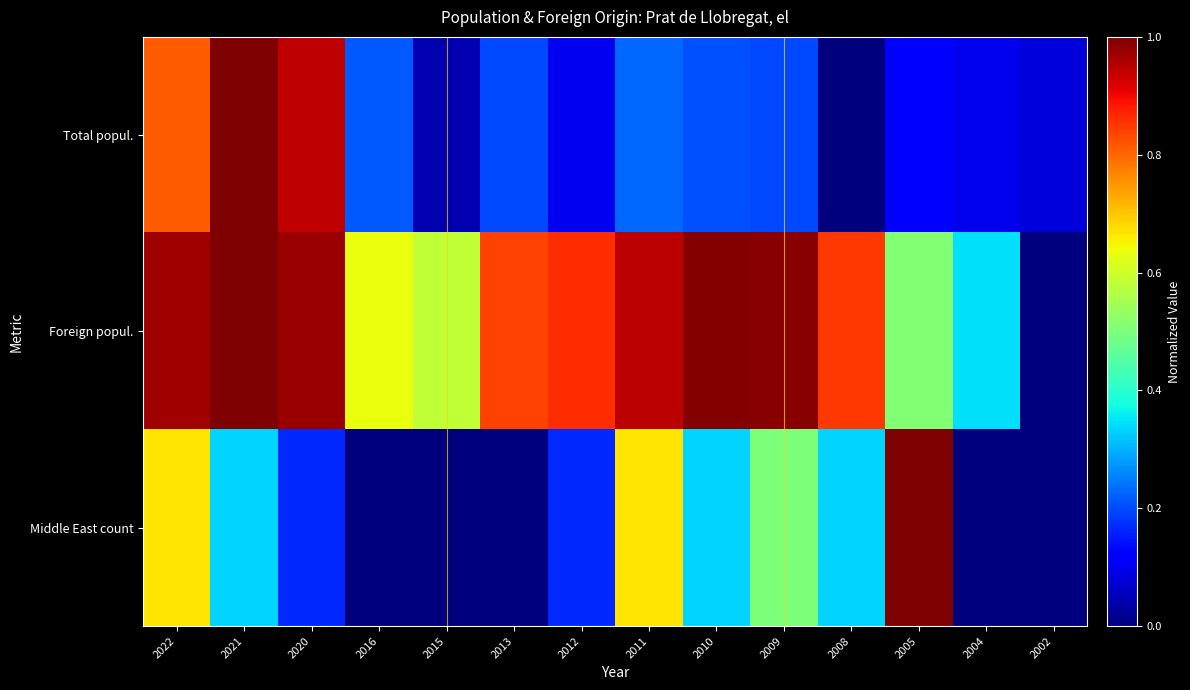

Reading left to right, transcribe all the data shown in this chart.

Total popul.: 2022=0.8	2021=1.0	2020=0.9	2016=0.2	2015=0.0	2013=0.2	2012=0.1	2011=0.2	2010=0.2	2009=0.2	2008=0.0	2005=0.1	2004=0.1	2002=0.1
Foreign popul.: 2022=1.0	2021=1.0	2020=1.0	2016=0.6	2015=0.6	2013=0.8	2012=0.9	2011=0.9	2010=1.0	2009=1.0	2008=0.9	2005=0.5	2004=0.3	2002=0.0
Middle East count: 2022=0.7	2021=0.3	2020=0.2	2016=0.0	2015=0.0	2013=0.0	2012=0.2	2011=0.7	2010=0.3	2009=0.5	2008=0.3	2005=1.0	2004=0.0	2002=0.0